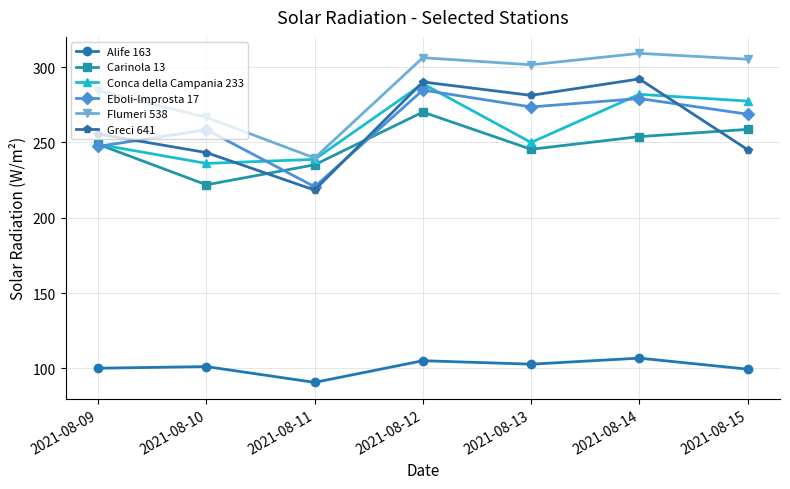

Is it true that Conca della Campania 233 equals 248.8 at 2021-08-09?

True